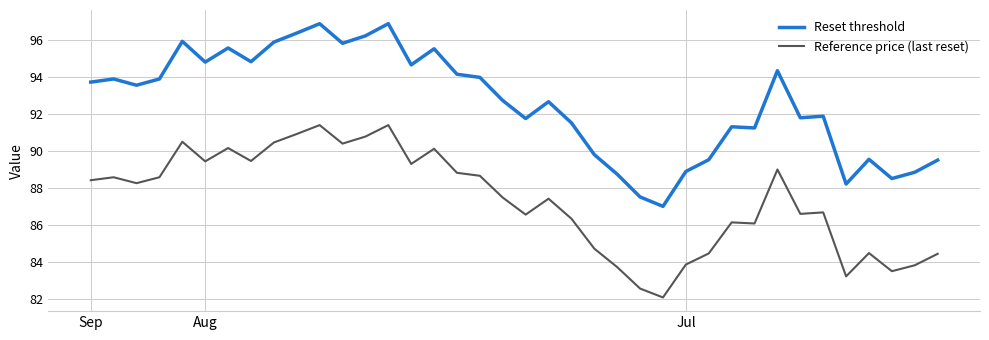

True or false: Reset threshold and Reference price (last reset) cross at least once.

False